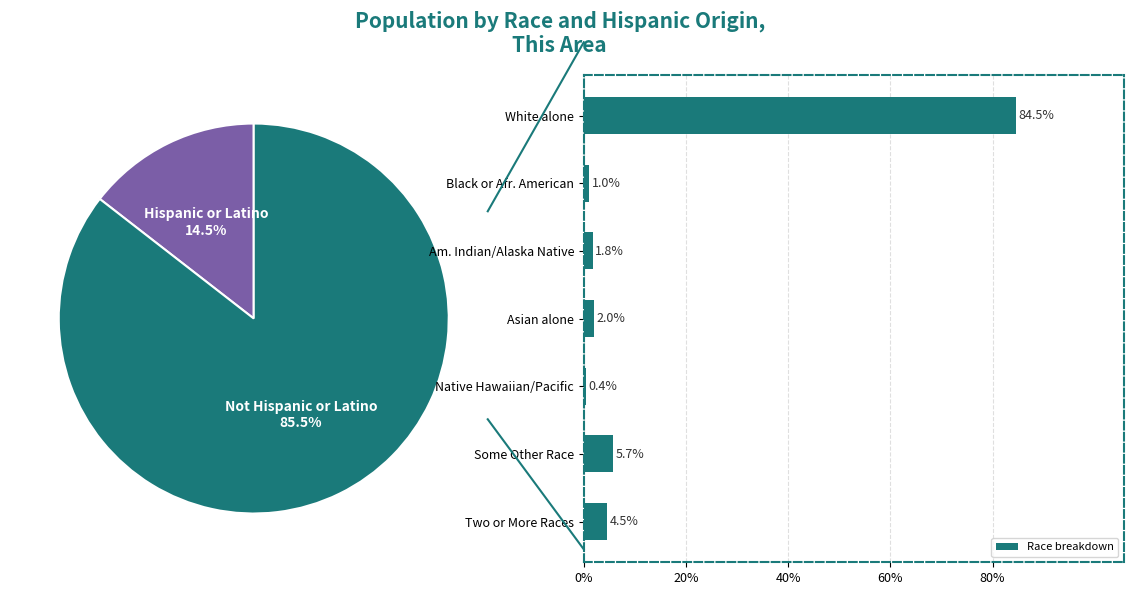

To the nearest percent, what percentage of the pie is Some Other Race?

6%